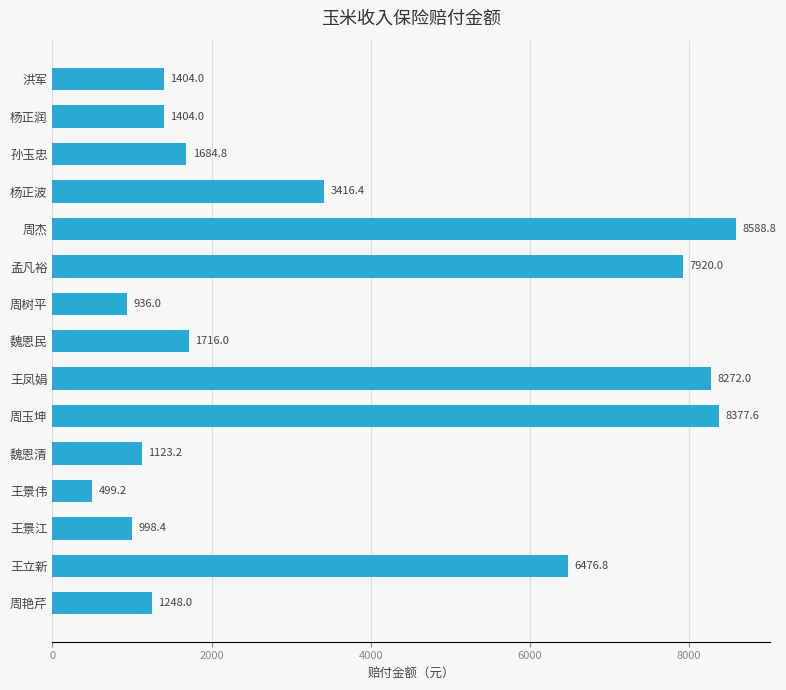

Where is the data nearest to the value 4544?

杨正波